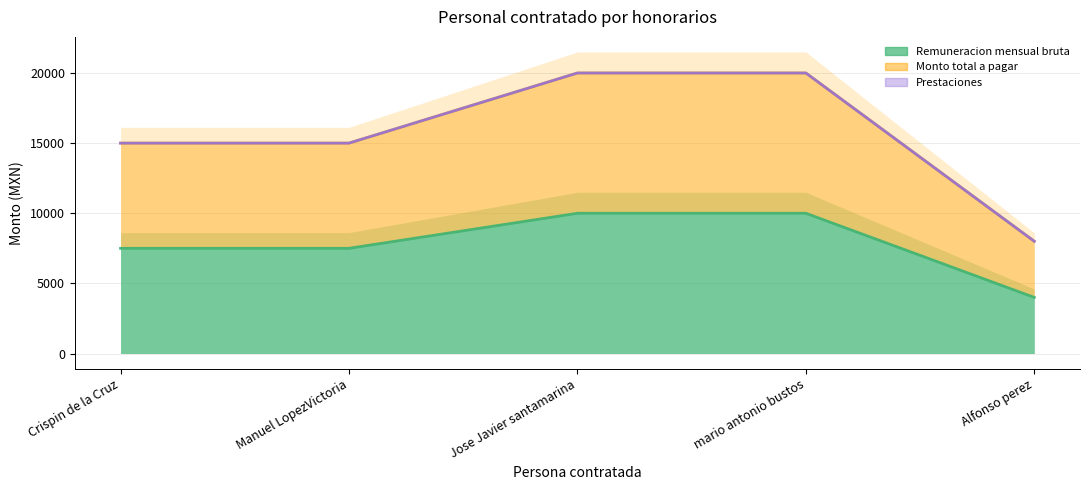

What is the difference between the maximum and minimum values in the Monto total a pagar series?

12000